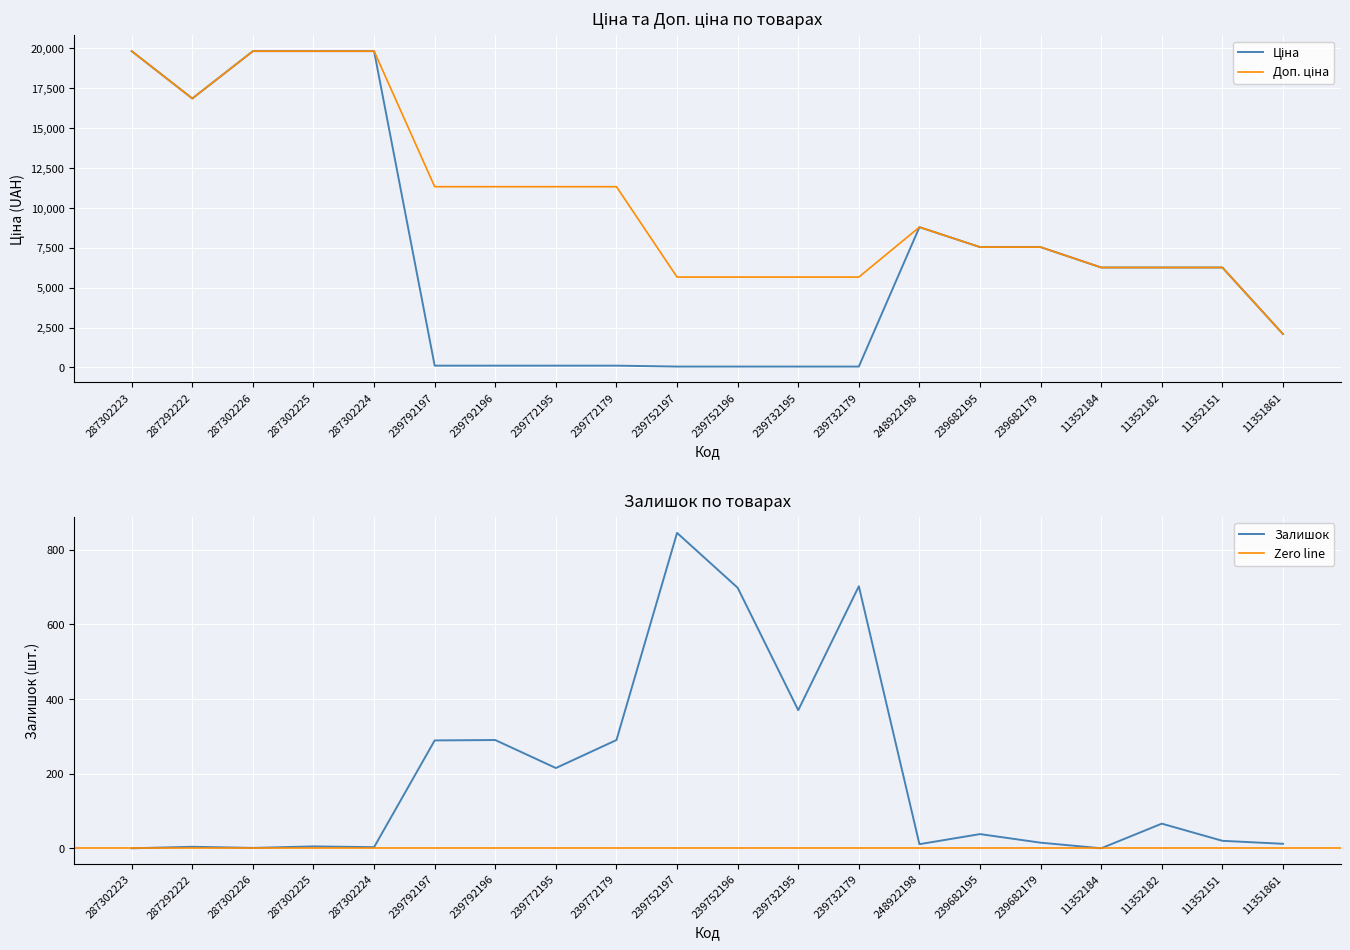

What is the sum of all Залишок values?

3874